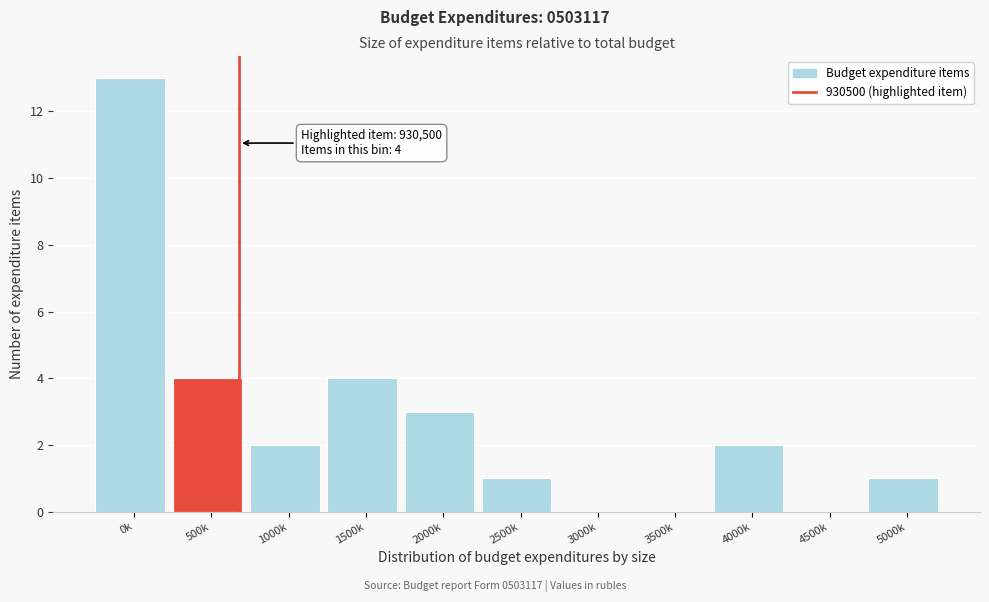

Reading left to right, extract all data points from this chart.

0k=13	500k=4	1000k=2	1500k=4	2000k=3	2500k=1	3000k=0	3500k=0	4000k=2	4500k=0	5000k=1